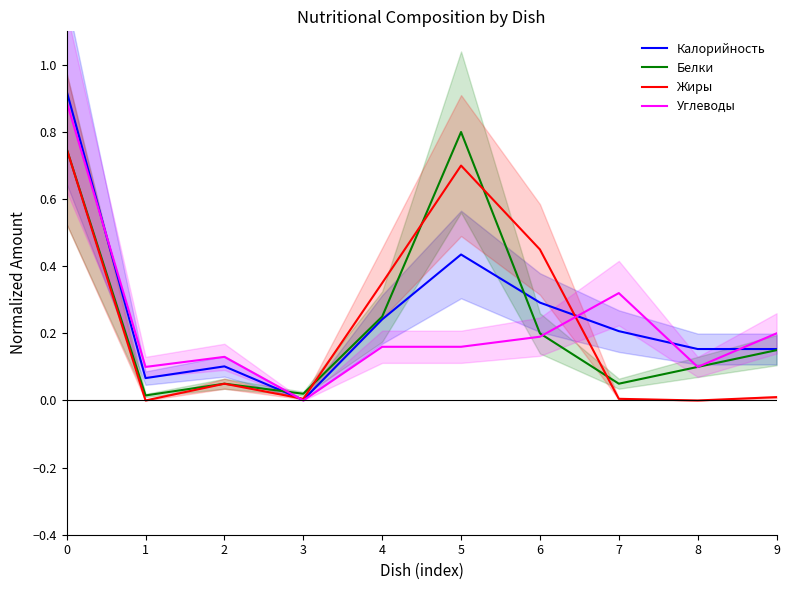

In Углеводы, how many points are lower than both neighbors (excluding endpoints)?

3